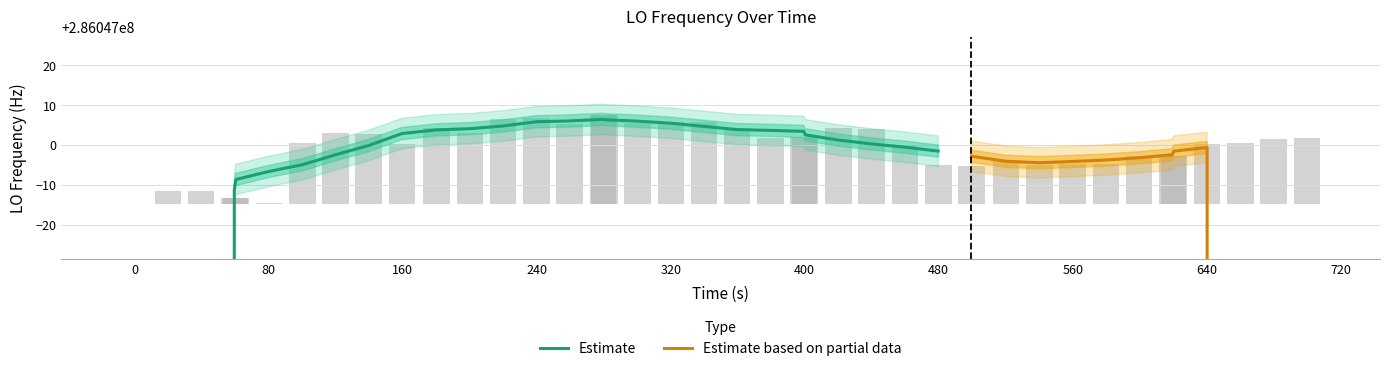

What is the label of the 30th bar from the right?

720